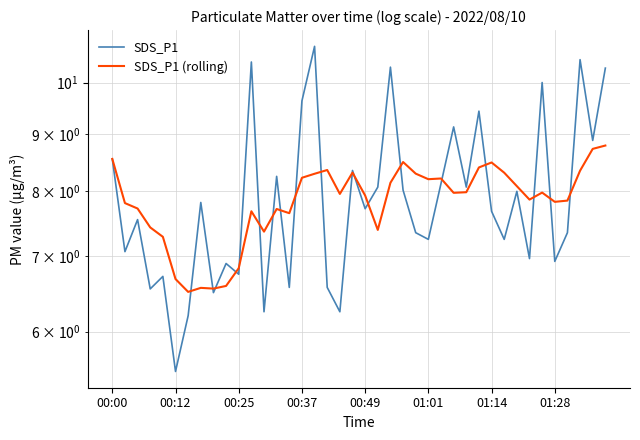

True or false: SDS_P1 has a value of 6.2 at 18.

True